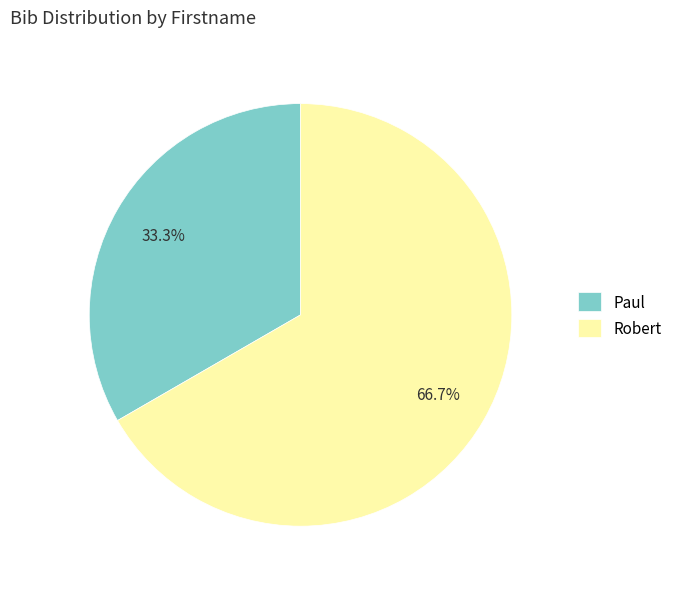

What portion of the pie excludes Robert?

33.3%